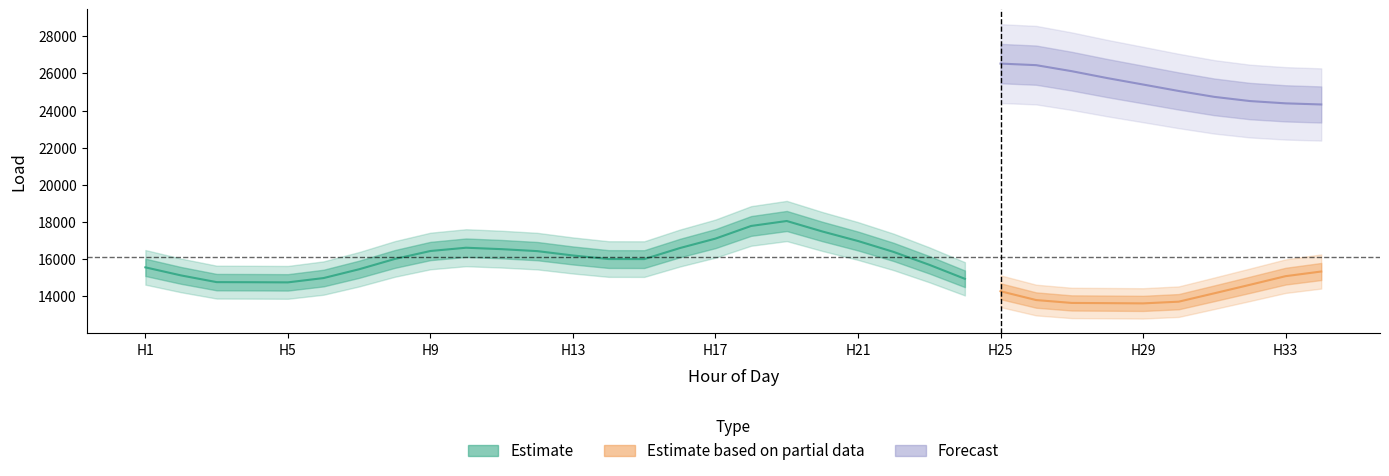

Does the chart display data point markers on the line(s)?

No